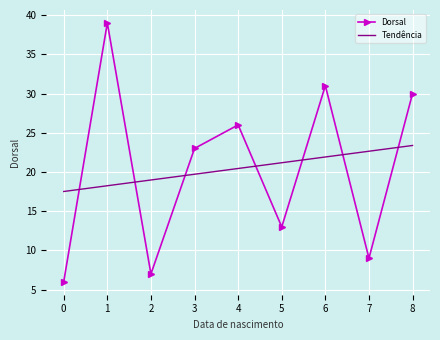

Where is Dorsal nearest to the value 22?

3